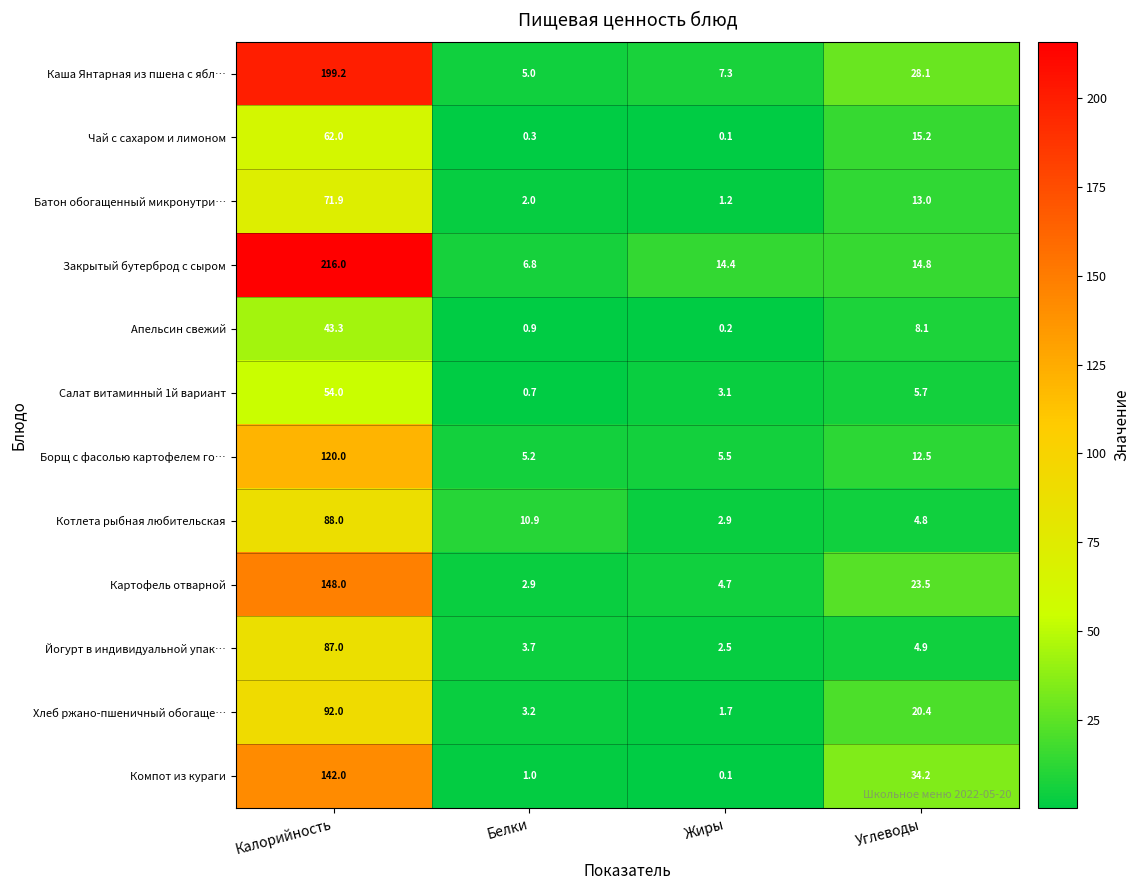

Which series has the largest range (max minus min)?

Закрытый бутерброд с сыром